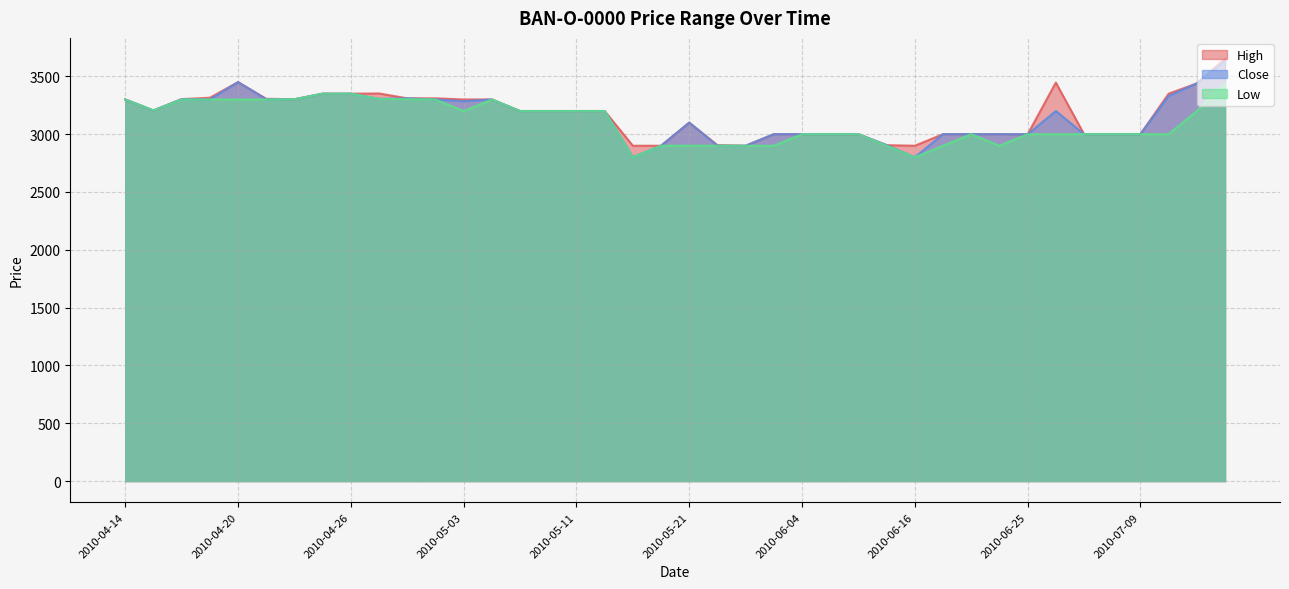

At how many categories does at least one series exceed 2938?

34